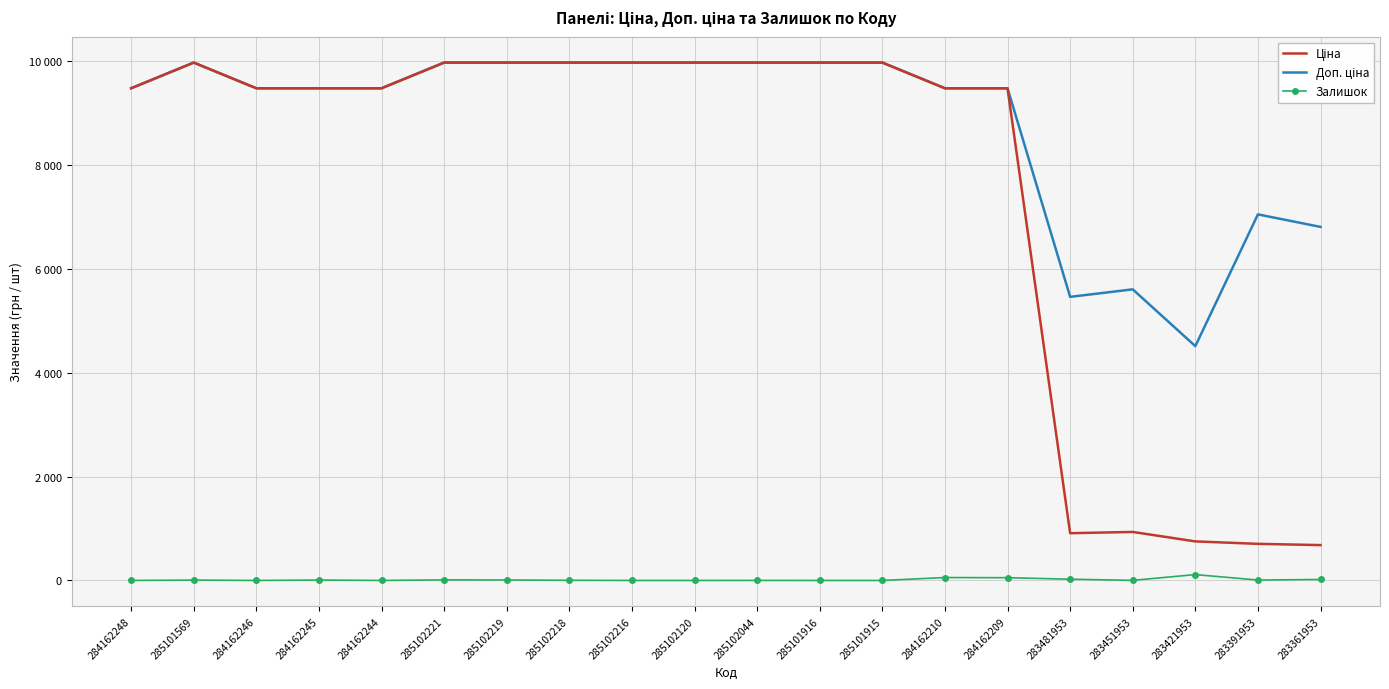

What is the difference between the Доп. ціна values at 285102218 and 284162210?

494.9